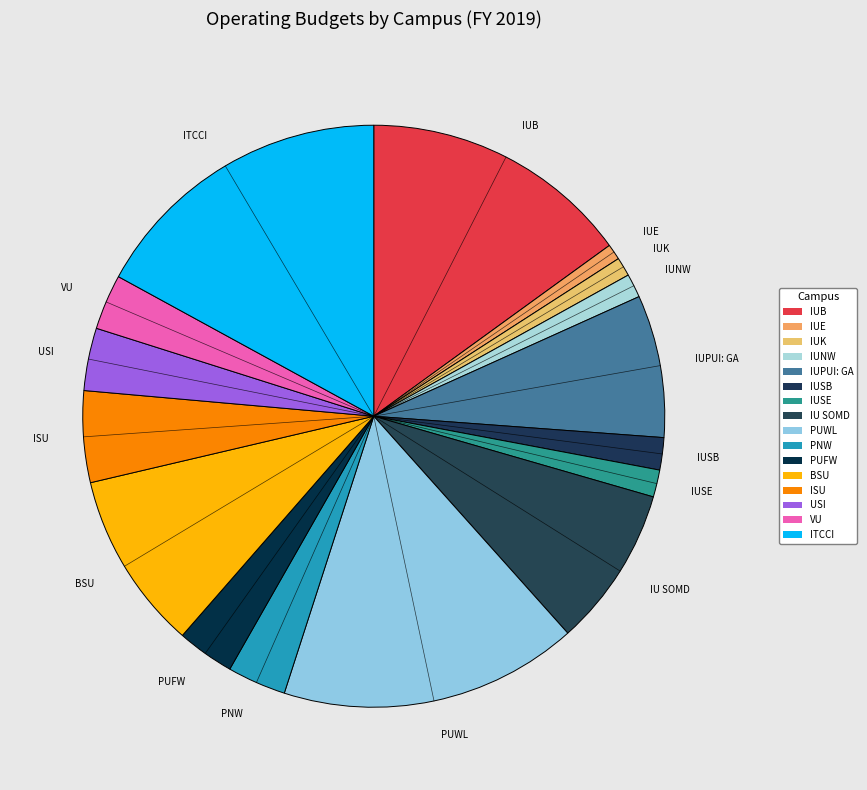

Combined, do VU and IUPUI: GA account for over 50%?

No